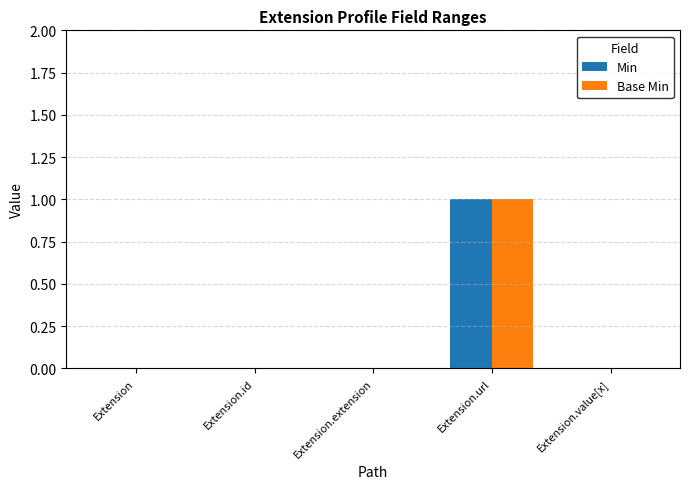

Reading left to right, what are all the values shown in this chart?

Min: Extension=0	Extension.id=0	Extension.extension=0	Extension.url=1	Extension.value[x]=0
Base Min: Extension=0	Extension.id=0	Extension.extension=0	Extension.url=1	Extension.value[x]=0